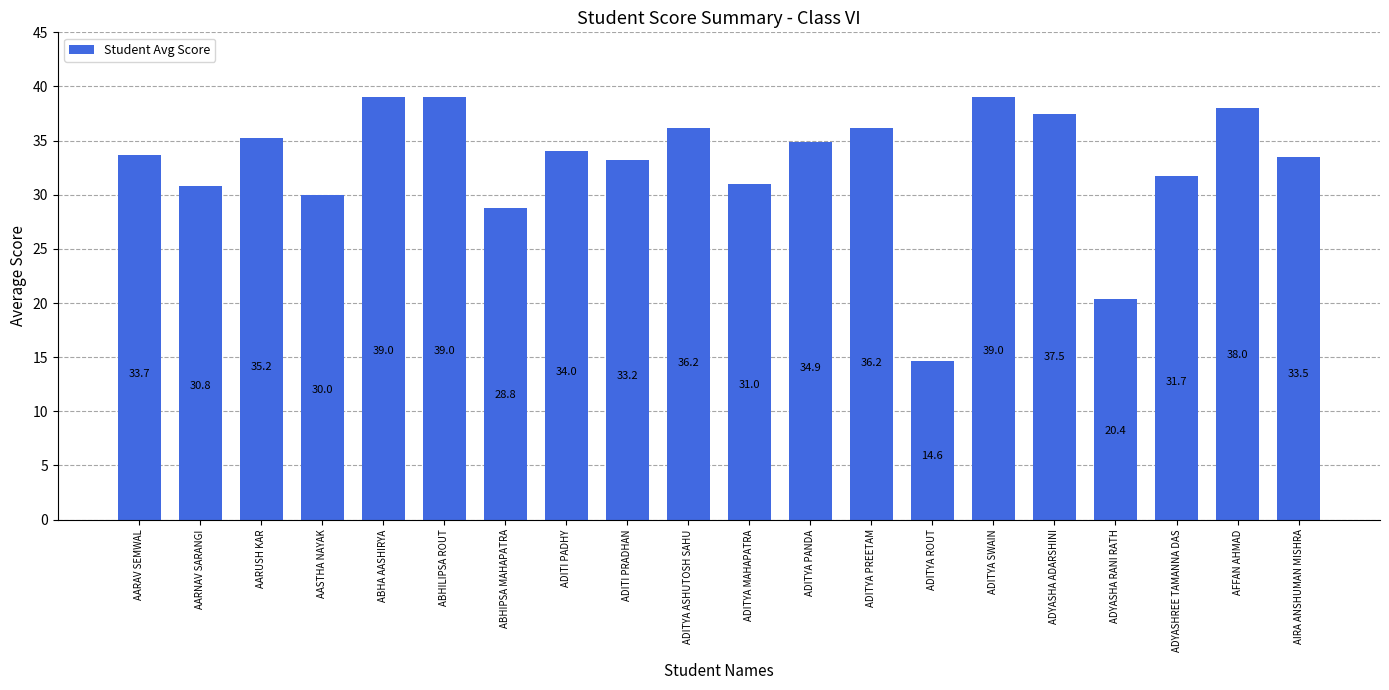

The value at AARNAV SARANGI is 13.6. True or false?

False